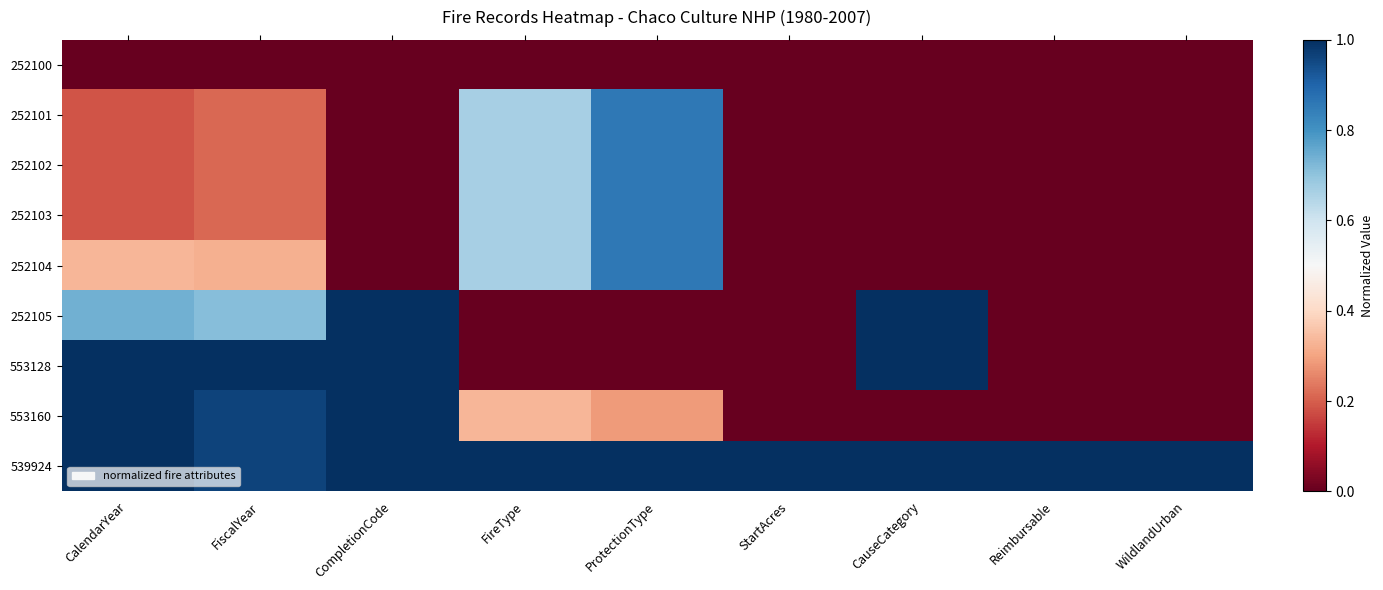

Count the number of data series in this chart.

9